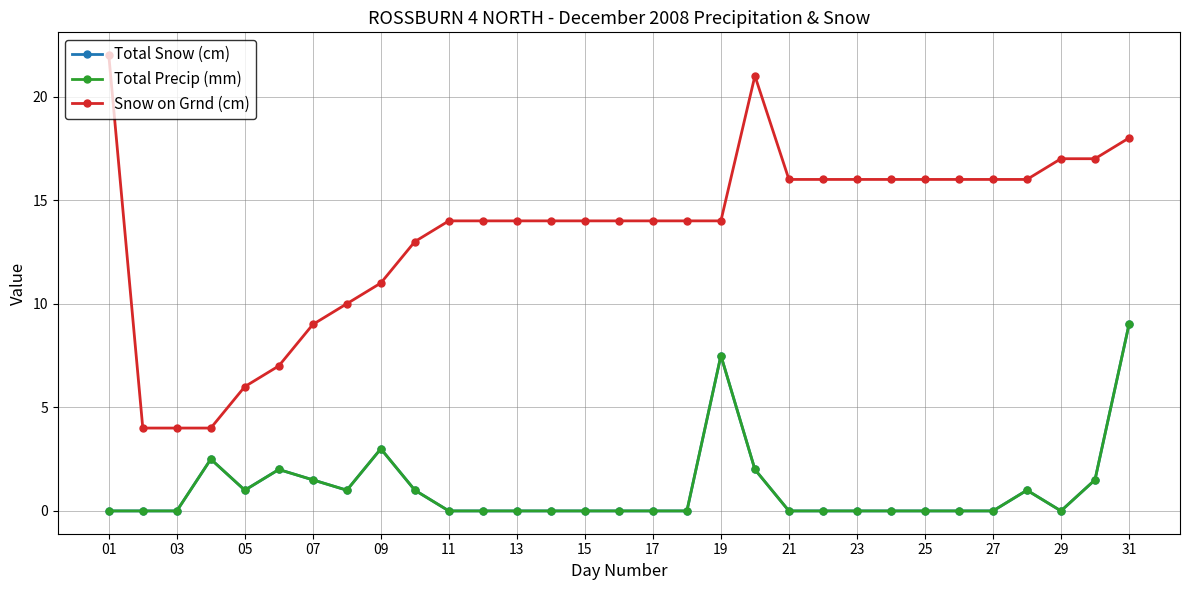

What is the maximum value for Snow on Grnd (cm)?

22.0